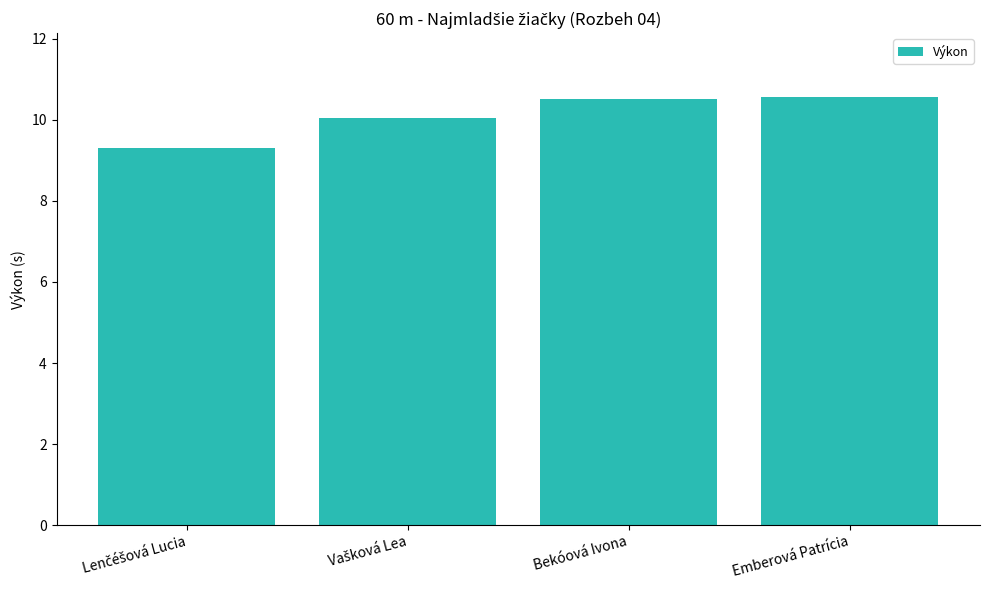

What is the minimum value shown in the chart?

9.3